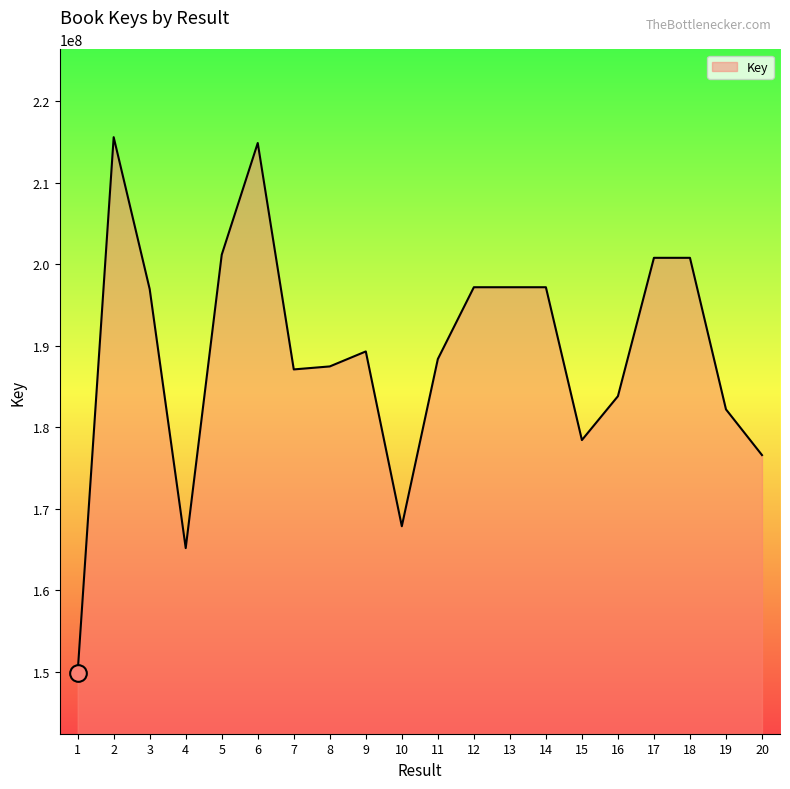

Read the value at 2, to the nearest 100.

215567200